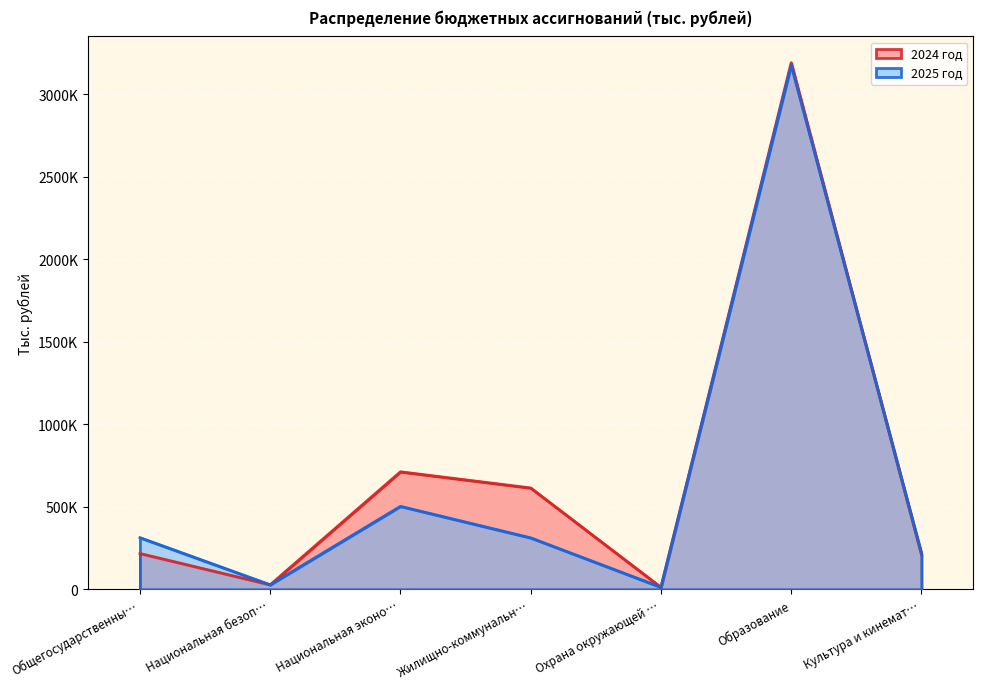

Which series has the largest total across all categories?

2024 год